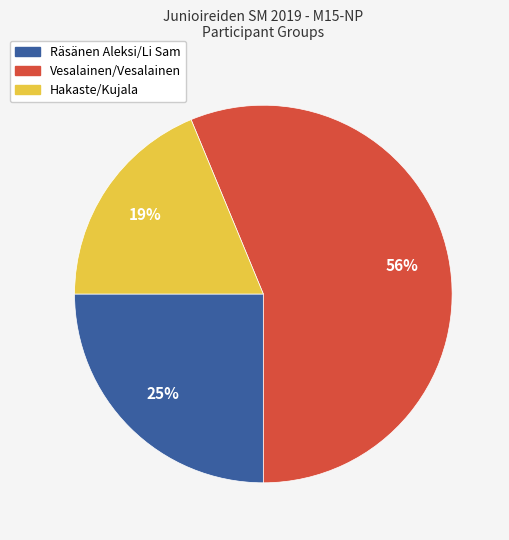

Which category has the biggest portion of the pie?

Vesalainen/Vesalainen